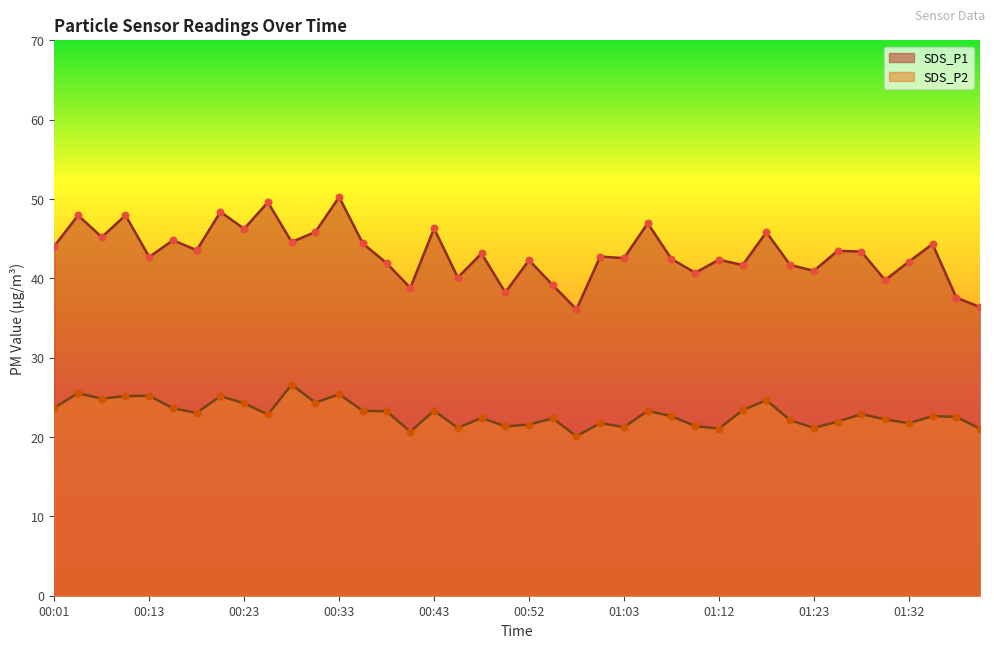

Which series contains the lowest Y value?

SDS_P2